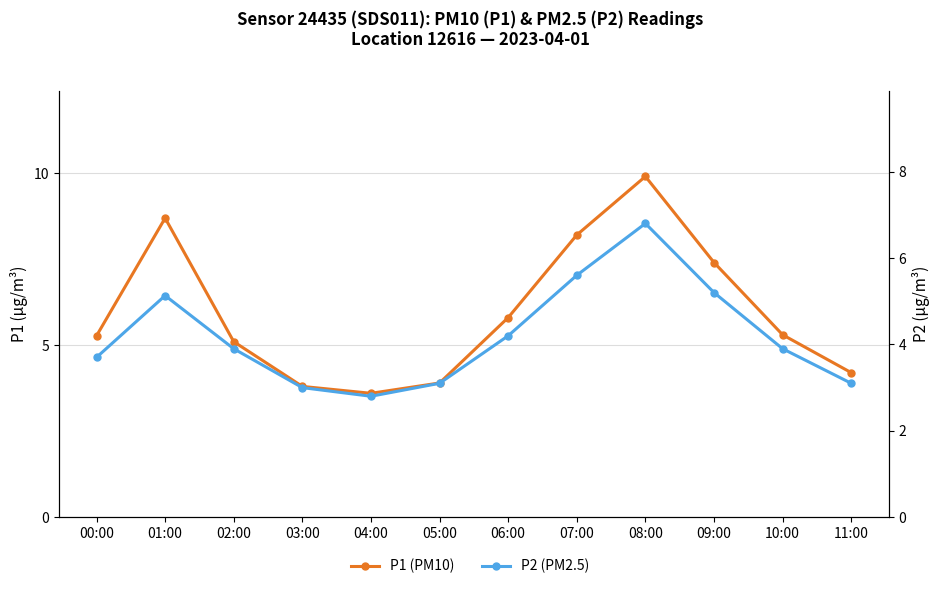

What is the difference between the second highest and minimum values in the P1 (PM10) series?

5.1